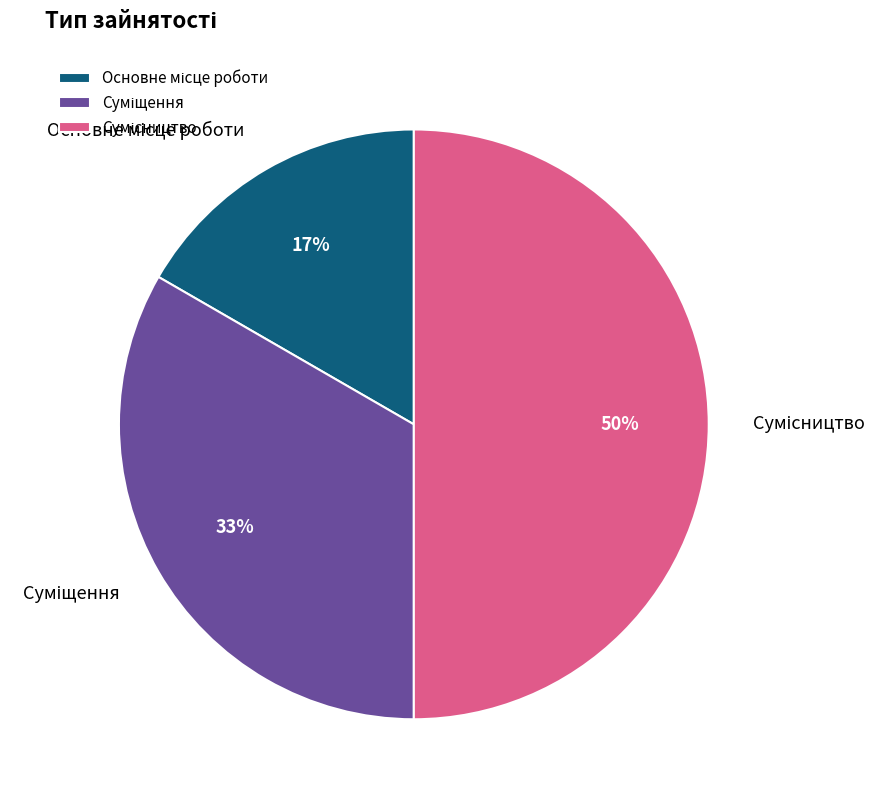

To the nearest percent, what is the difference between the largest and smallest slice percentages?

33%